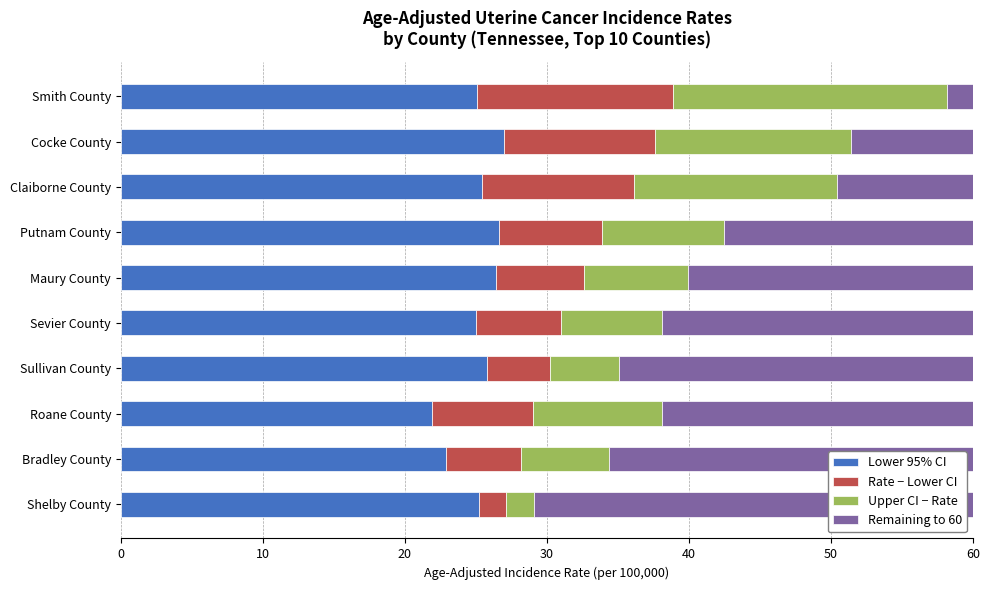

How many data points does each series have?

10